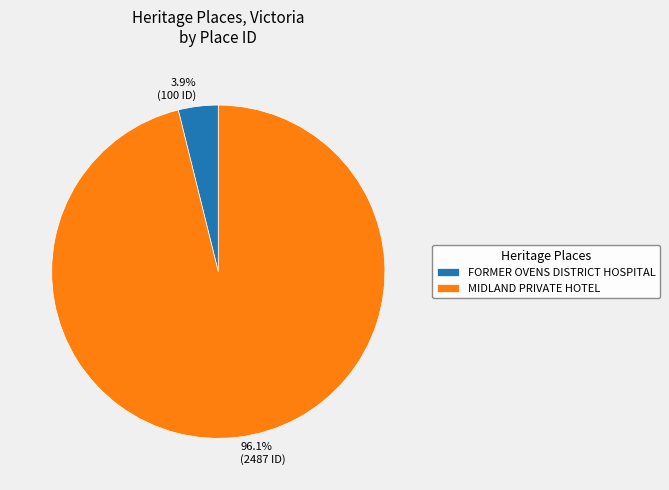

Does FORMER OVENS DISTRICT HOSPITAL represent more than half of the total?

No